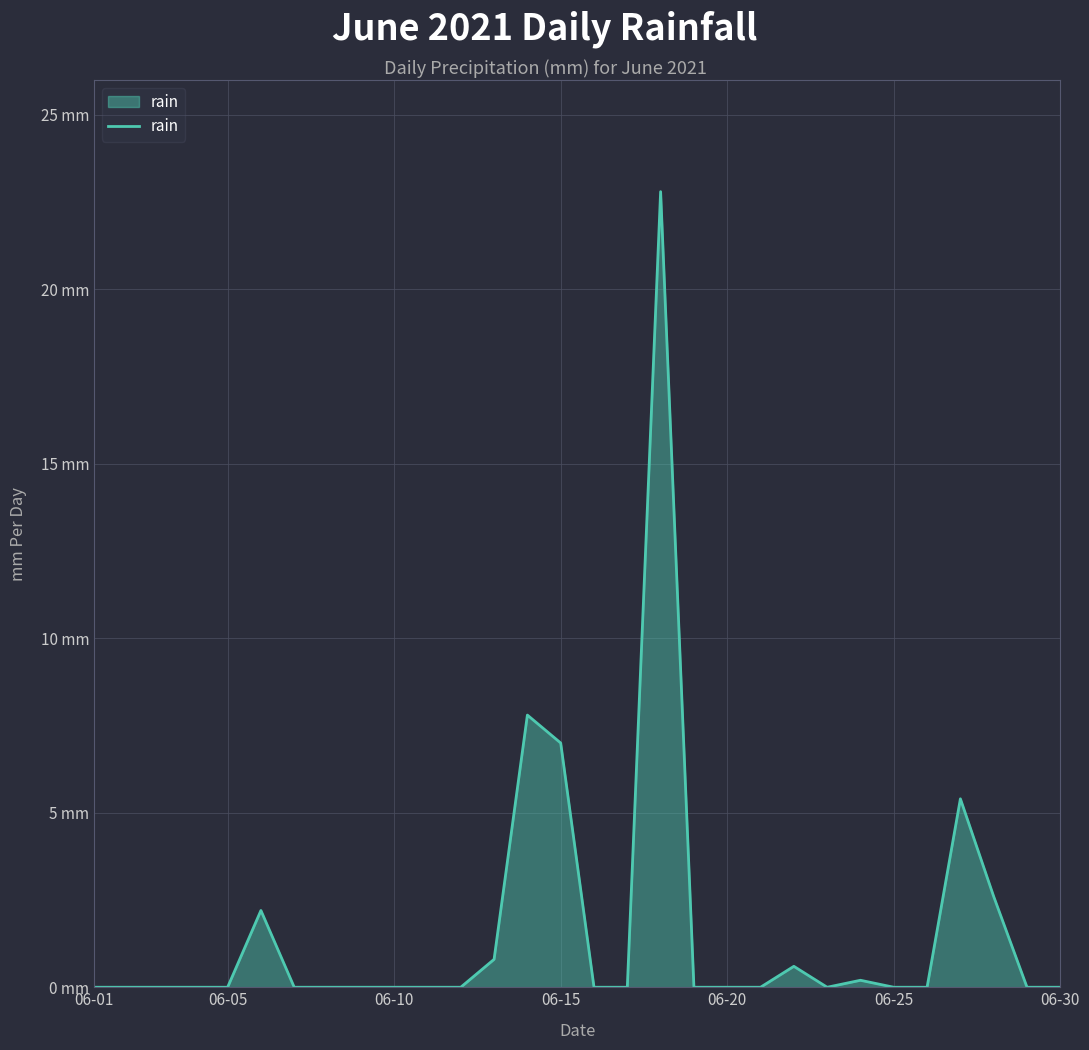

Does the chart display data point markers on the line(s)?

No